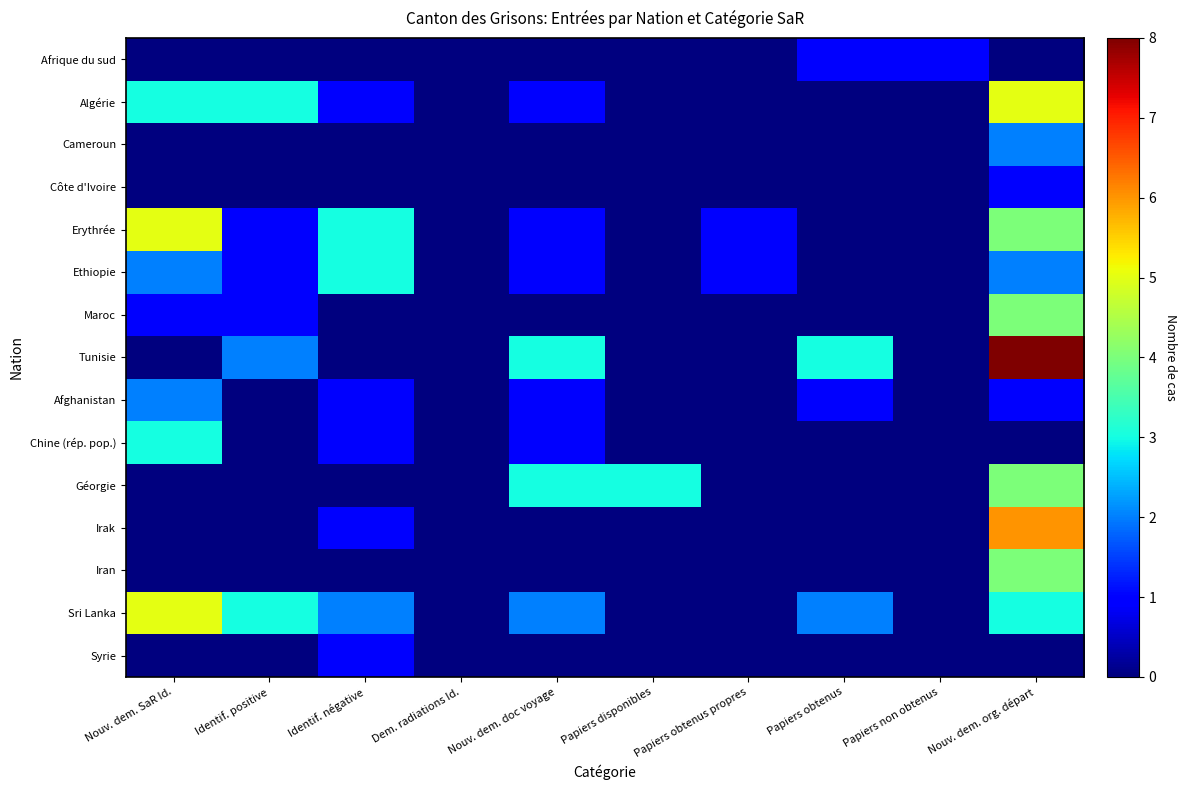

Reading left to right, transcribe all the data shown in this chart.

Afrique du sud: Nouv. dem. SaR Id.=0	Identif. positive=0	Identif. négative=0	Dem. radiations Id.=0	Nouv. dem. doc voyage=0	Papiers disponibles=0	Papiers obtenus propres=0	Papiers obtenus=1	Papiers non obtenus=1	Nouv. dem. org. départ=0
Algérie: Nouv. dem. SaR Id.=3	Identif. positive=3	Identif. négative=1	Dem. radiations Id.=0	Nouv. dem. doc voyage=1	Papiers disponibles=0	Papiers obtenus propres=0	Papiers obtenus=0	Papiers non obtenus=0	Nouv. dem. org. départ=5
Cameroun: Nouv. dem. SaR Id.=0	Identif. positive=0	Identif. négative=0	Dem. radiations Id.=0	Nouv. dem. doc voyage=0	Papiers disponibles=0	Papiers obtenus propres=0	Papiers obtenus=0	Papiers non obtenus=0	Nouv. dem. org. départ=2
Côte d'Ivoire: Nouv. dem. SaR Id.=0	Identif. positive=0	Identif. négative=0	Dem. radiations Id.=0	Nouv. dem. doc voyage=0	Papiers disponibles=0	Papiers obtenus propres=0	Papiers obtenus=0	Papiers non obtenus=0	Nouv. dem. org. départ=1
Erythrée: Nouv. dem. SaR Id.=5	Identif. positive=1	Identif. négative=3	Dem. radiations Id.=0	Nouv. dem. doc voyage=1	Papiers disponibles=0	Papiers obtenus propres=1	Papiers obtenus=0	Papiers non obtenus=0	Nouv. dem. org. départ=4
Ethiopie: Nouv. dem. SaR Id.=2	Identif. positive=1	Identif. négative=3	Dem. radiations Id.=0	Nouv. dem. doc voyage=1	Papiers disponibles=0	Papiers obtenus propres=1	Papiers obtenus=0	Papiers non obtenus=0	Nouv. dem. org. départ=2
Maroc: Nouv. dem. SaR Id.=1	Identif. positive=1	Identif. négative=0	Dem. radiations Id.=0	Nouv. dem. doc voyage=0	Papiers disponibles=0	Papiers obtenus propres=0	Papiers obtenus=0	Papiers non obtenus=0	Nouv. dem. org. départ=4
Tunisie: Nouv. dem. SaR Id.=0	Identif. positive=2	Identif. négative=0	Dem. radiations Id.=0	Nouv. dem. doc voyage=3	Papiers disponibles=0	Papiers obtenus propres=0	Papiers obtenus=3	Papiers non obtenus=0	Nouv. dem. org. départ=8
Afghanistan: Nouv. dem. SaR Id.=2	Identif. positive=0	Identif. négative=1	Dem. radiations Id.=0	Nouv. dem. doc voyage=1	Papiers disponibles=0	Papiers obtenus propres=0	Papiers obtenus=1	Papiers non obtenus=0	Nouv. dem. org. départ=1
Chine (rép. pop.): Nouv. dem. SaR Id.=3	Identif. positive=0	Identif. négative=1	Dem. radiations Id.=0	Nouv. dem. doc voyage=1	Papiers disponibles=0	Papiers obtenus propres=0	Papiers obtenus=0	Papiers non obtenus=0	Nouv. dem. org. départ=0
Géorgie: Nouv. dem. SaR Id.=0	Identif. positive=0	Identif. négative=0	Dem. radiations Id.=0	Nouv. dem. doc voyage=3	Papiers disponibles=3	Papiers obtenus propres=0	Papiers obtenus=0	Papiers non obtenus=0	Nouv. dem. org. départ=4
Irak: Nouv. dem. SaR Id.=0	Identif. positive=0	Identif. négative=1	Dem. radiations Id.=0	Nouv. dem. doc voyage=0	Papiers disponibles=0	Papiers obtenus propres=0	Papiers obtenus=0	Papiers non obtenus=0	Nouv. dem. org. départ=6
Iran: Nouv. dem. SaR Id.=0	Identif. positive=0	Identif. négative=0	Dem. radiations Id.=0	Nouv. dem. doc voyage=0	Papiers disponibles=0	Papiers obtenus propres=0	Papiers obtenus=0	Papiers non obtenus=0	Nouv. dem. org. départ=4
Sri Lanka: Nouv. dem. SaR Id.=5	Identif. positive=3	Identif. négative=2	Dem. radiations Id.=0	Nouv. dem. doc voyage=2	Papiers disponibles=0	Papiers obtenus propres=0	Papiers obtenus=2	Papiers non obtenus=0	Nouv. dem. org. départ=3
Syrie: Nouv. dem. SaR Id.=0	Identif. positive=0	Identif. négative=1	Dem. radiations Id.=0	Nouv. dem. doc voyage=0	Papiers disponibles=0	Papiers obtenus propres=0	Papiers obtenus=0	Papiers non obtenus=0	Nouv. dem. org. départ=0